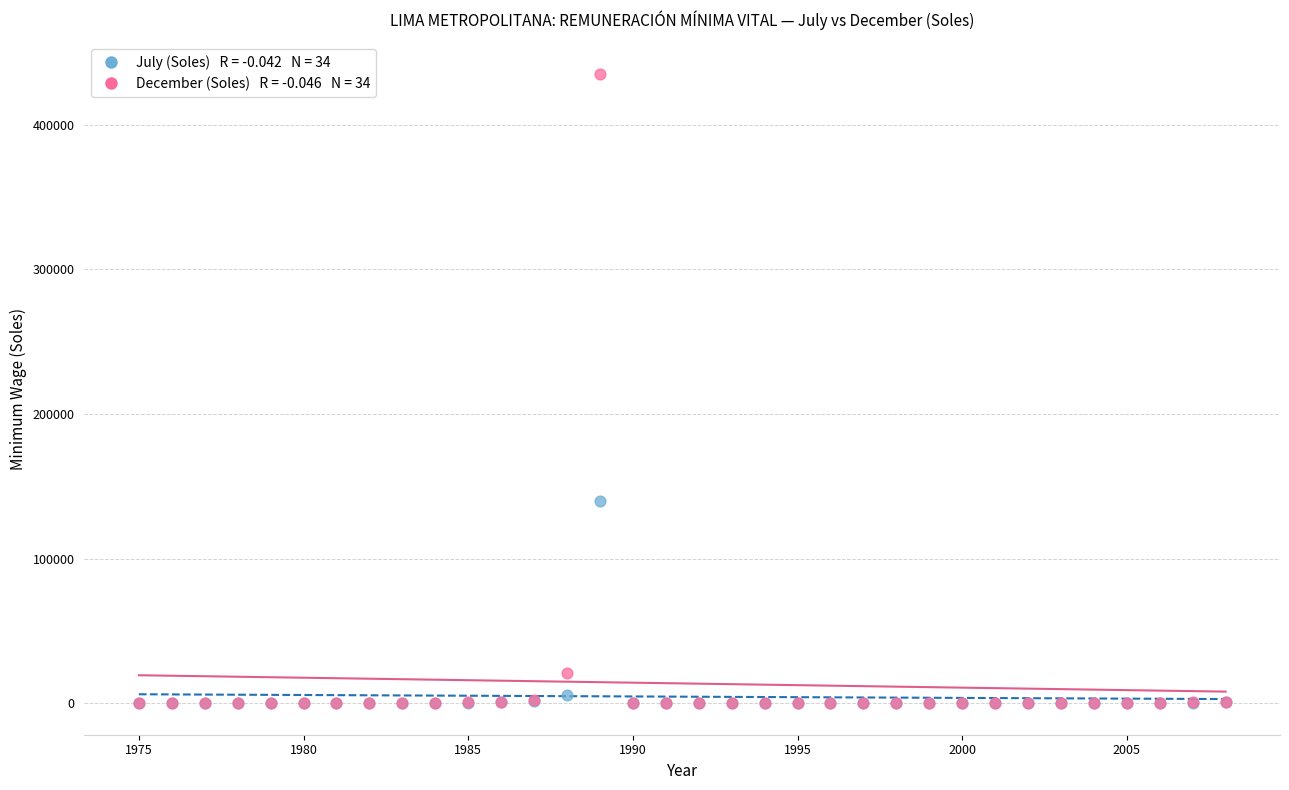

Across all series, what Y value is closest to 217501?

140000.0